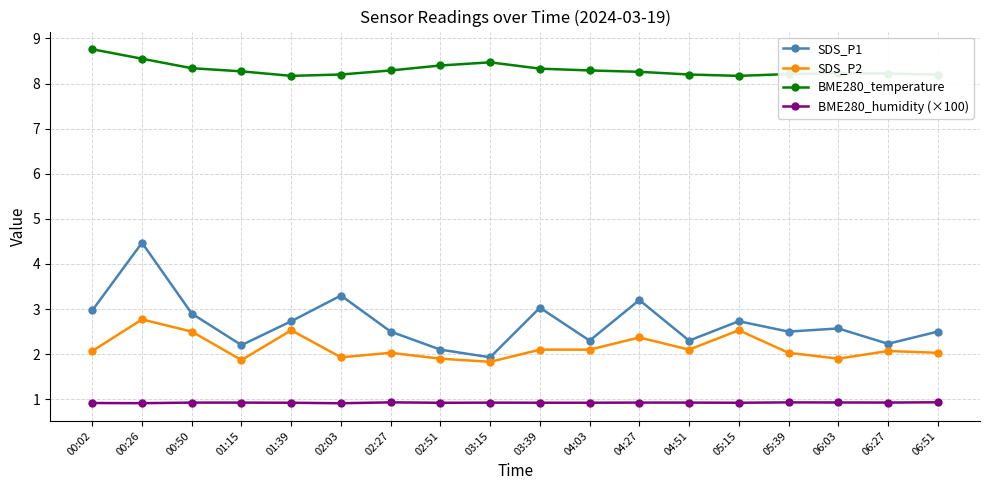

What are all the series names shown in the legend?

SDS_P1, SDS_P2, BME280_temperature, BME280_humidity (×100)